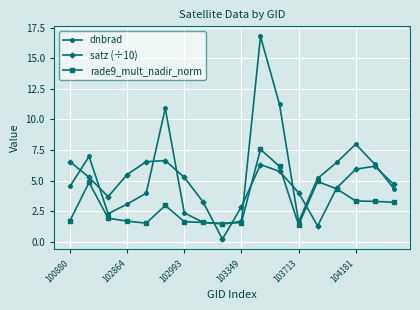

What is the difference between the second highest and second lowest values in the satz (÷10) series?

5.2